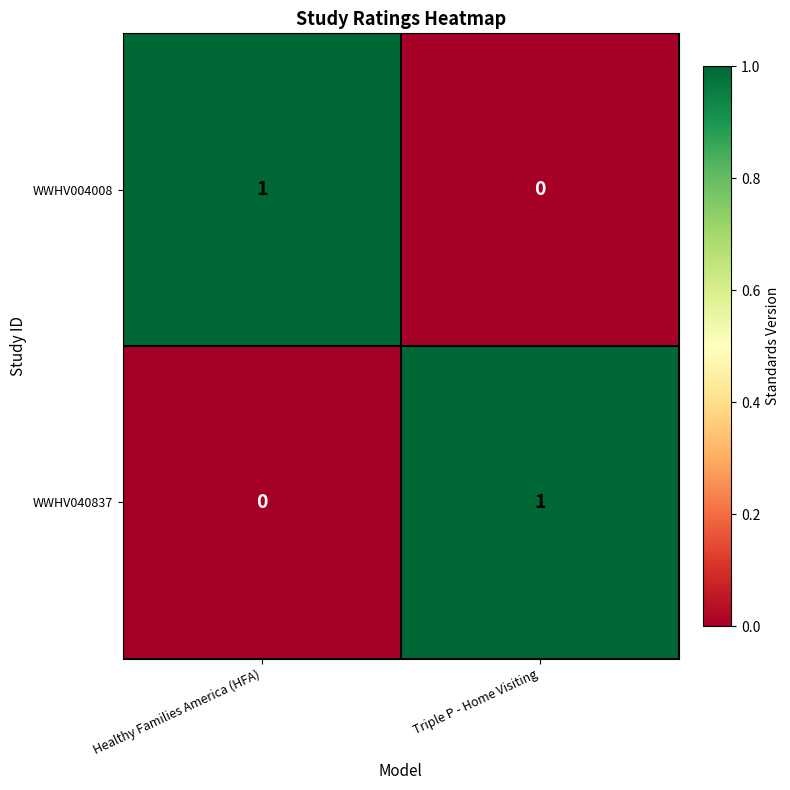

At which label does WWHV004008 reach its peak?

Healthy Families America (HFA)